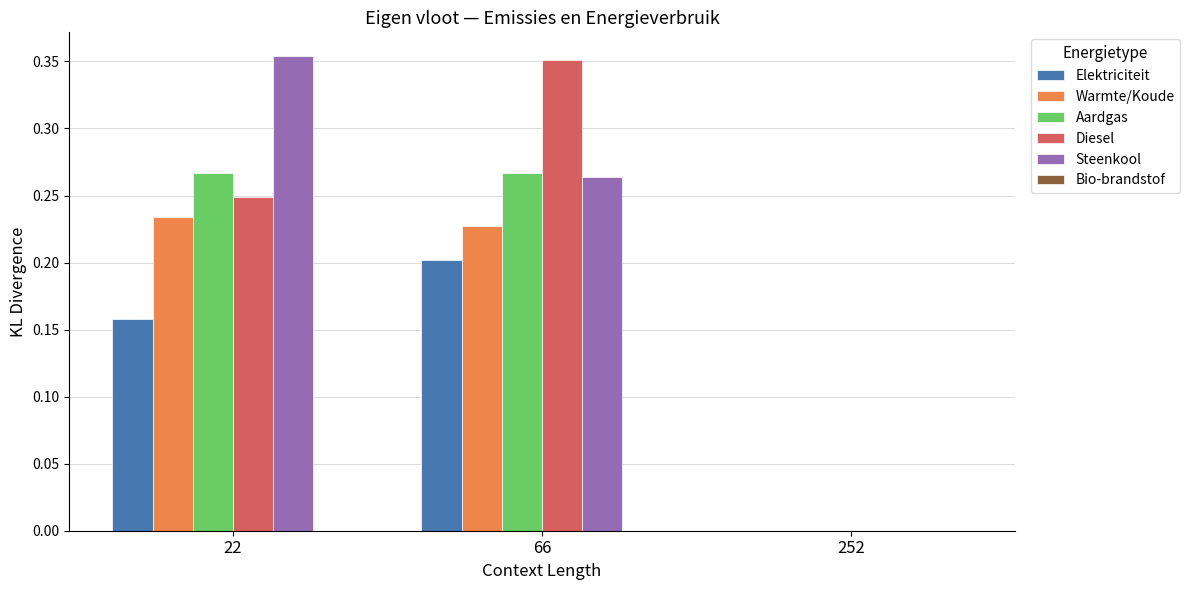

At which category is the sum across all series the highest?

66